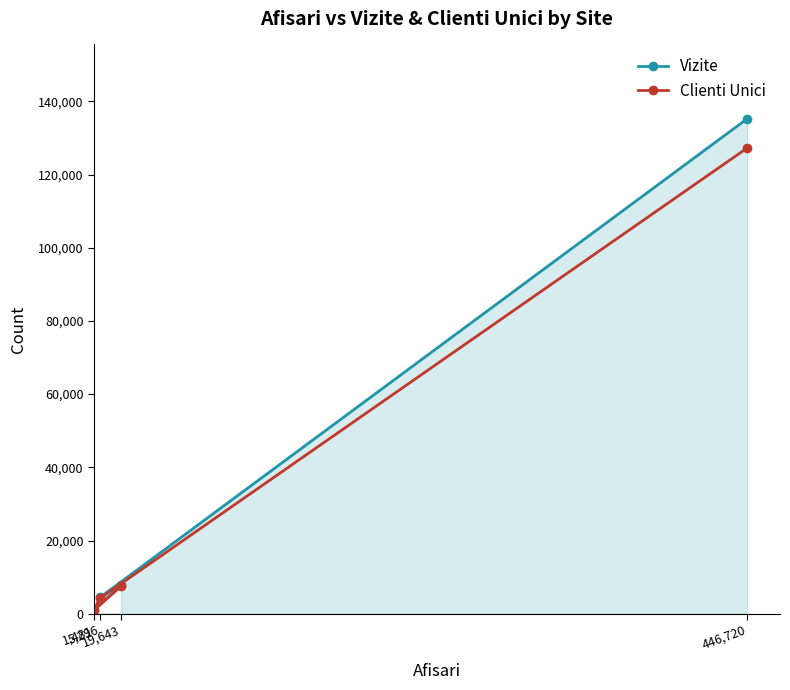

The value of Clienti Unici at 1,481 is 1075. True or false?

True